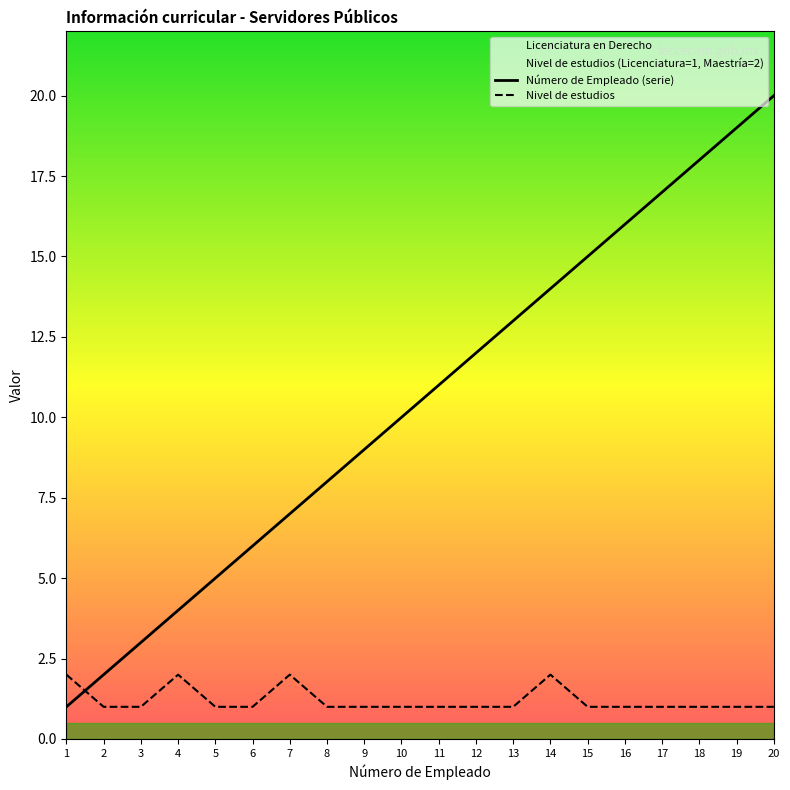

What is the value of the Nivel de estudios point at the 10th from the left?

1